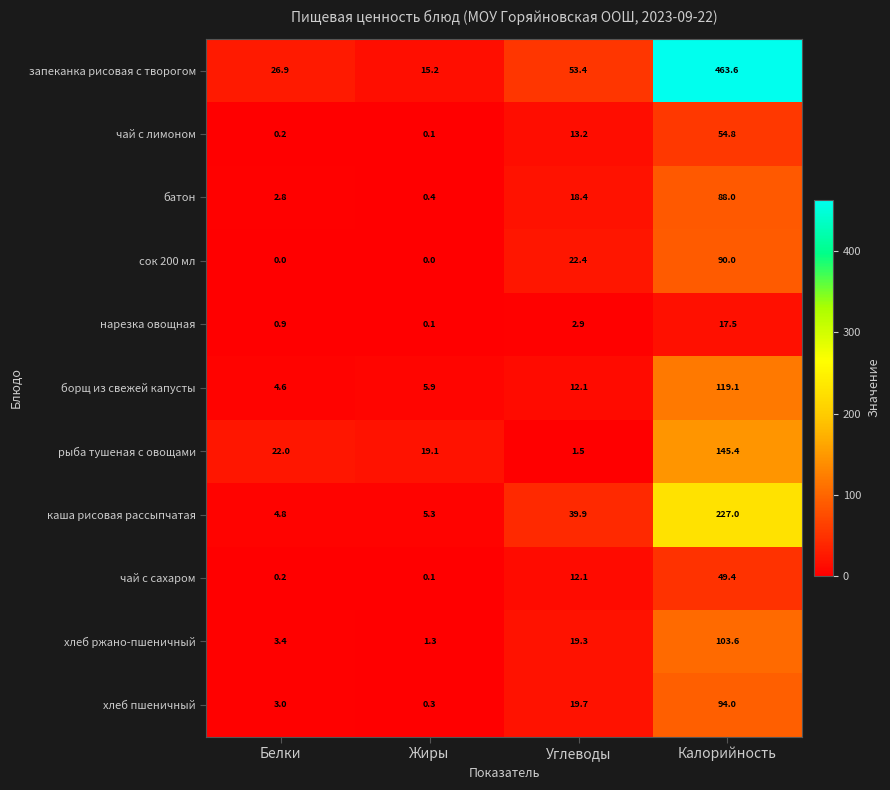

What is the difference between the maximum and second lowest values in the рыба тушеная с овощами series?

126.3